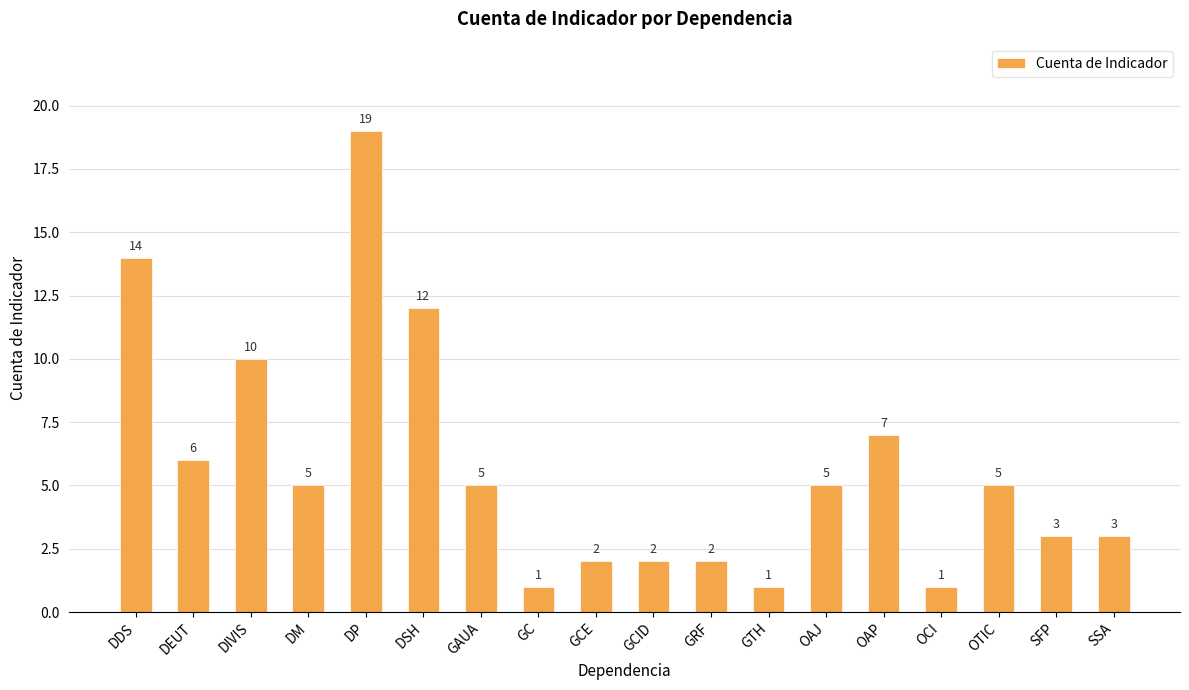

The chart shows a value of 1 at OCI. True or false?

True